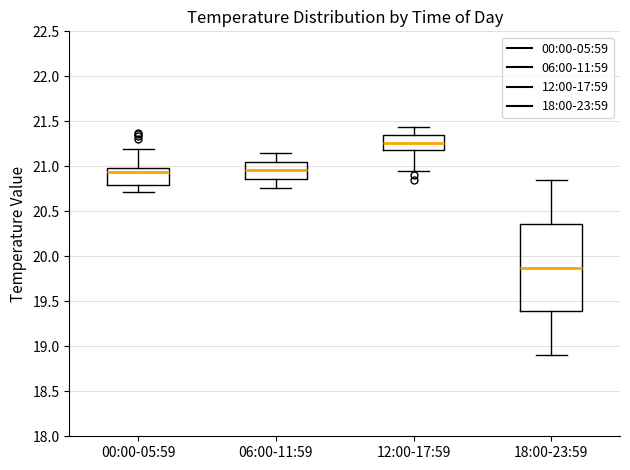

Reading left to right, read every box against the y-axis: the position of its median line, the range the box covers, and the ends of its whiskers. The values are not printed on the chart, so give them approximately, as read against the axis.

00:00-05:59: median 20.95, box 20.80 to 21.00, whiskers 20.70 to 21.20
06:00-11:59: median 20.95, box 20.85 to 21.05, whiskers 20.75 to 21.15
12:00-17:59: median 21.25, box 21.20 to 21.35, whiskers 20.95 to 21.45
18:00-23:59: median 19.90, box 19.40 to 20.35, whiskers 18.90 to 20.85